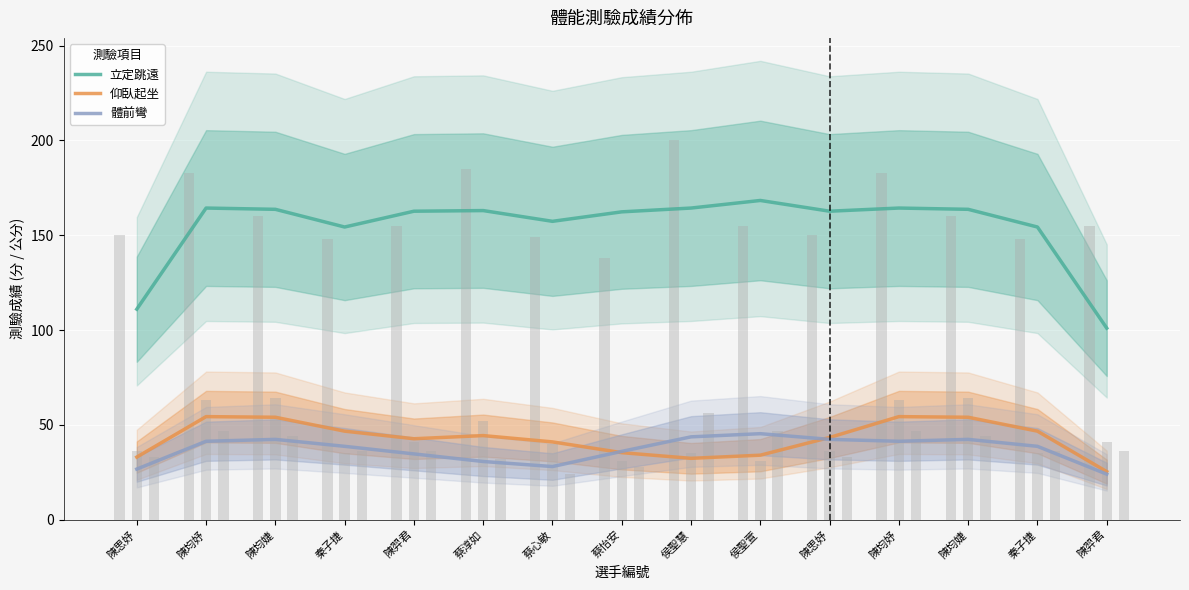

At which category is the sum across all series the highest?

陳均妤